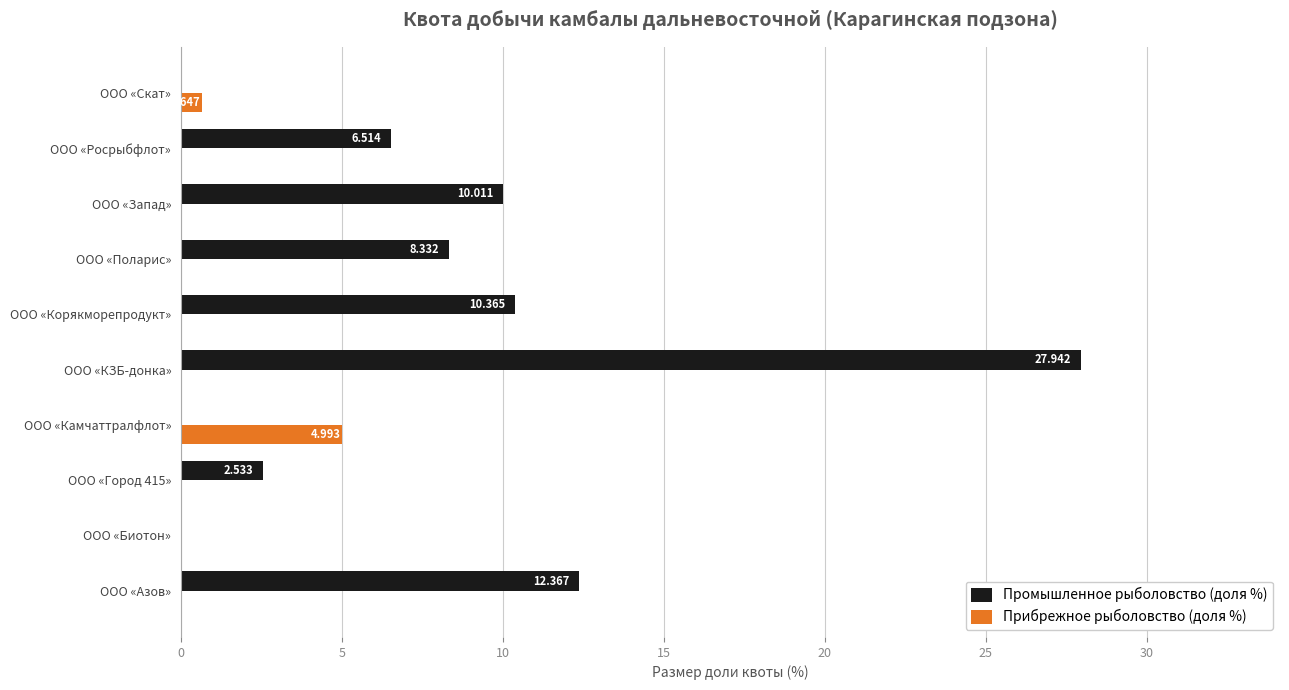

Where is Прибрежное рыболовство (доля %) nearest to the value 2?

ООО «Скат»